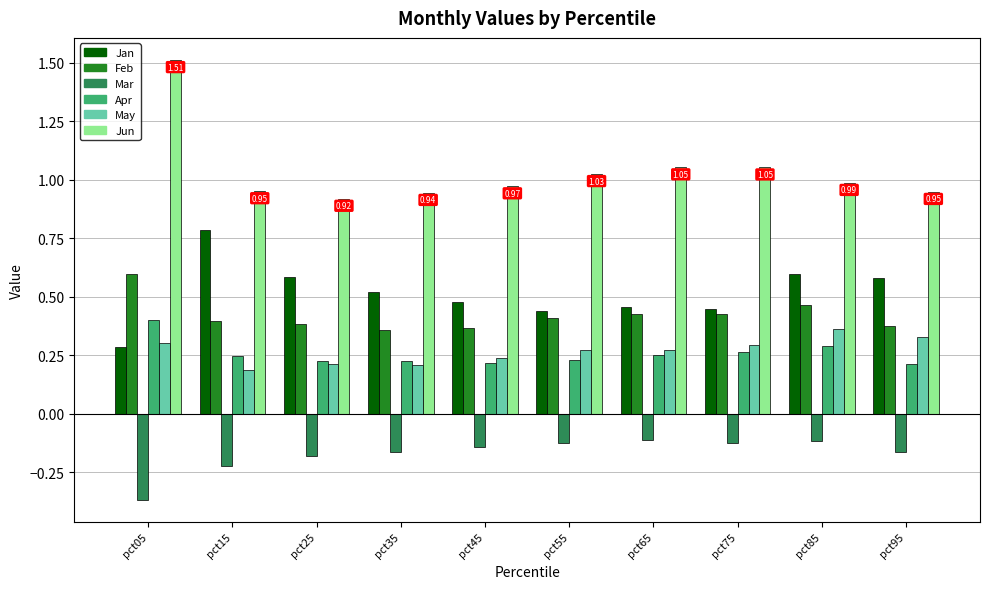

Which series has the widest spread of values?

Jun